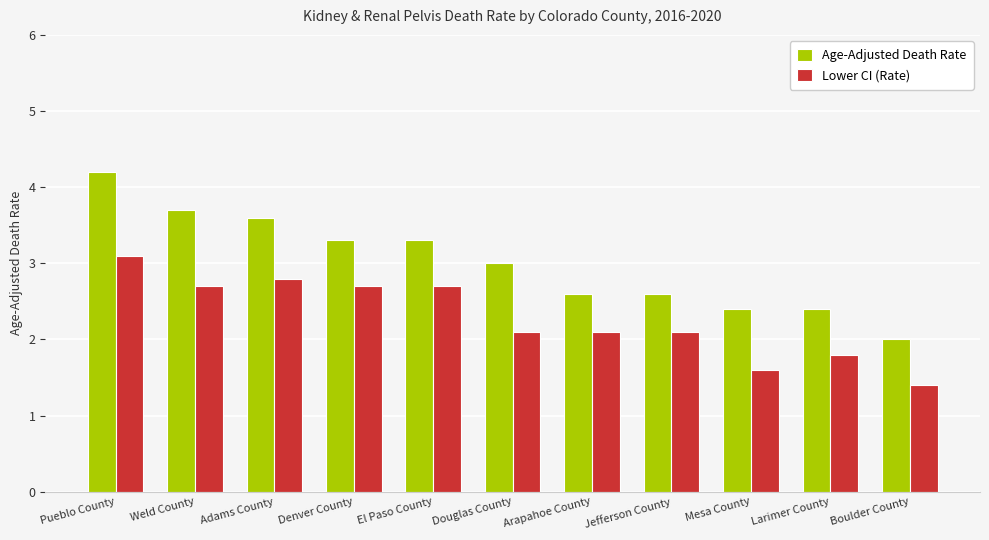

What is the maximum value shown in the chart?

4.2